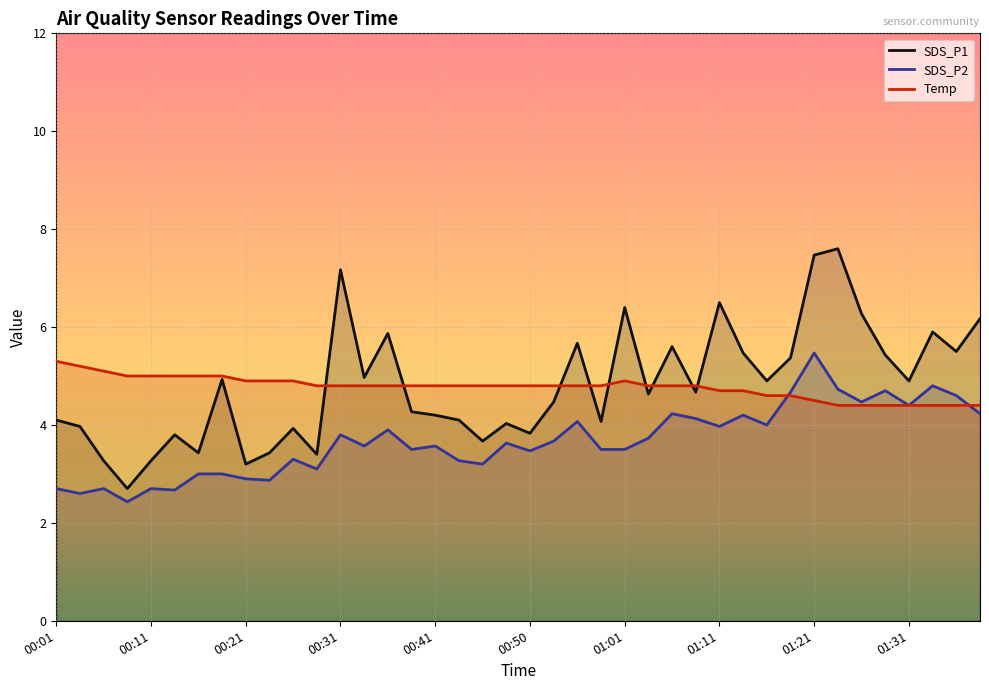

What is the difference between the maximum and second lowest values in the SDS_P1 series?

4.4